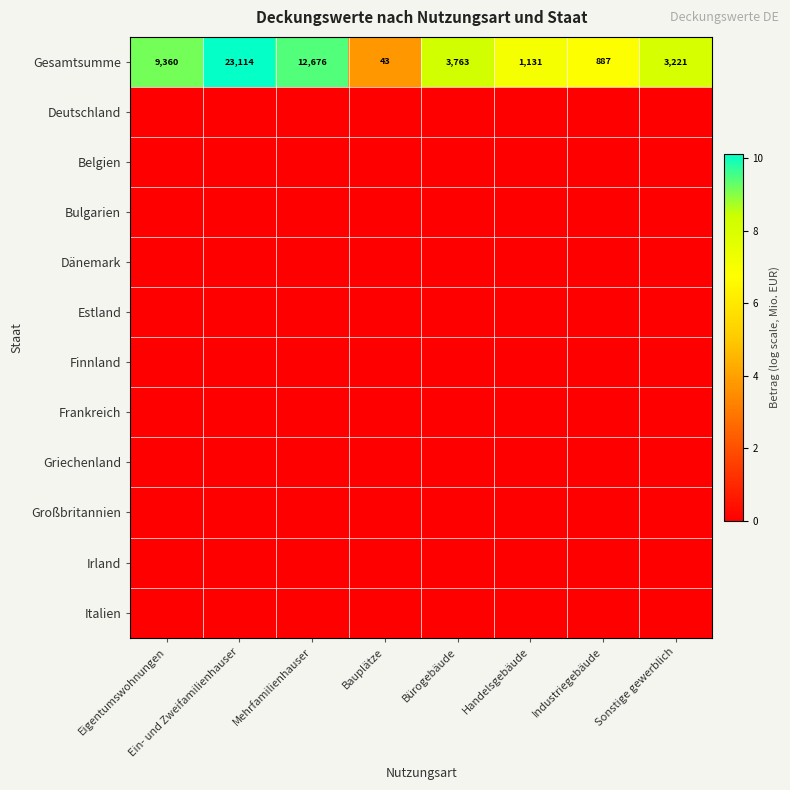

At which category is the sum across all series the highest?

Ein- und Zweifamilienhauser